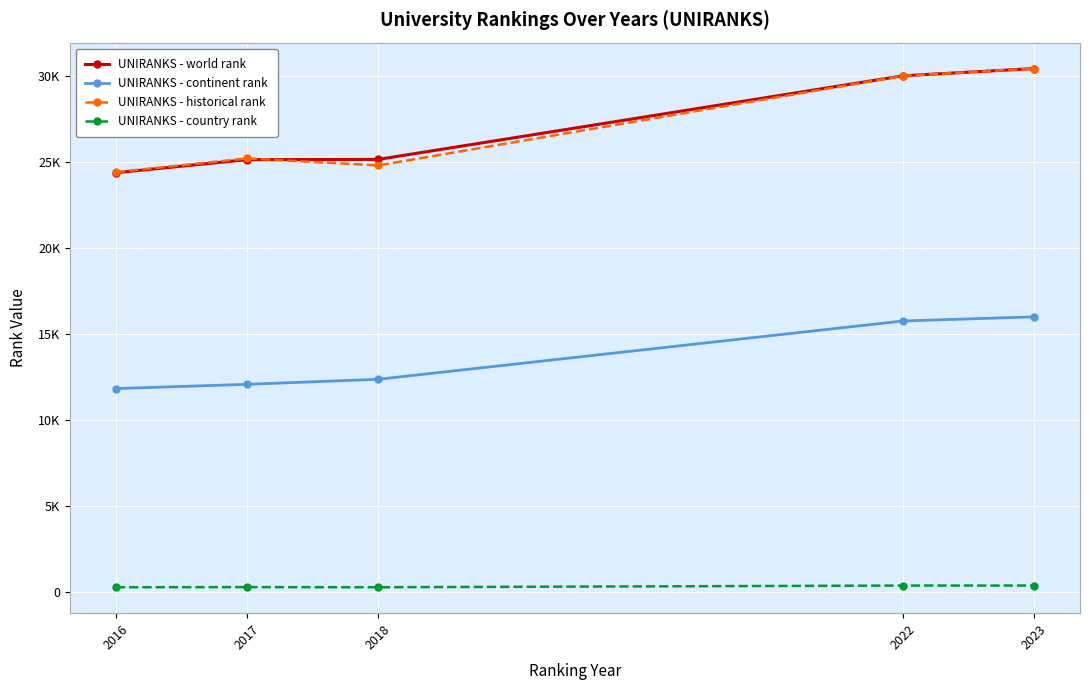

What is the sum of all UNIRANKS - world rank values?

135213.0